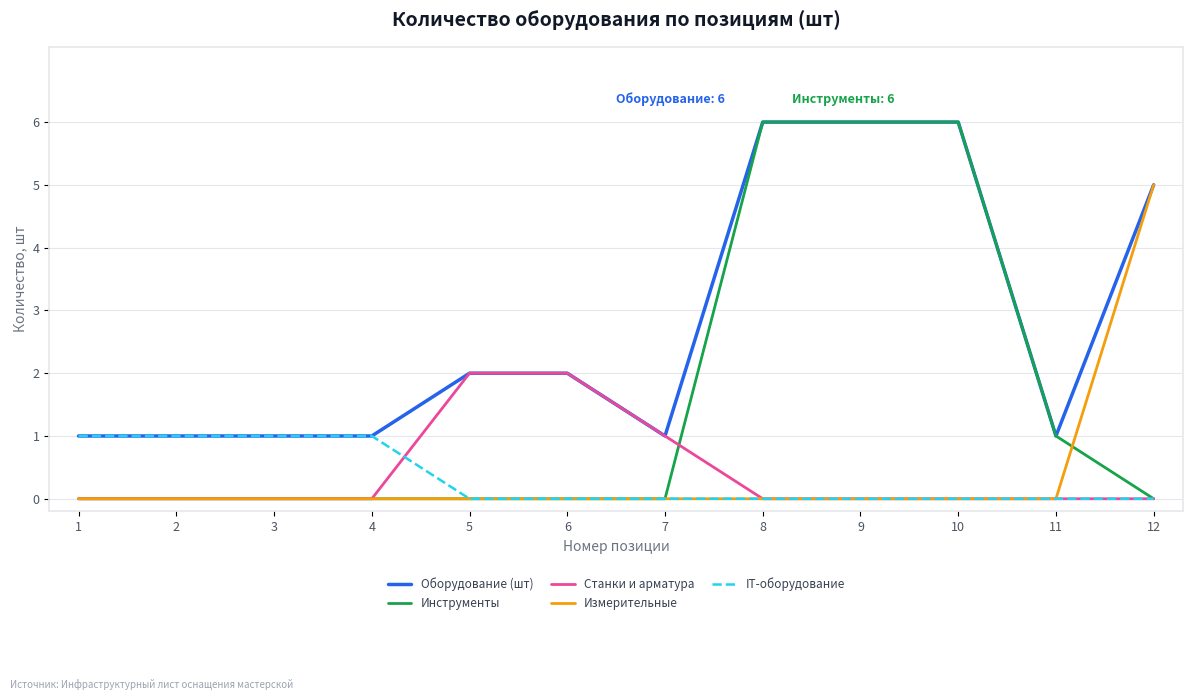

Is the value of Оборудование (шт) at 1 greater than the value of IT-оборудование at 8?

Yes